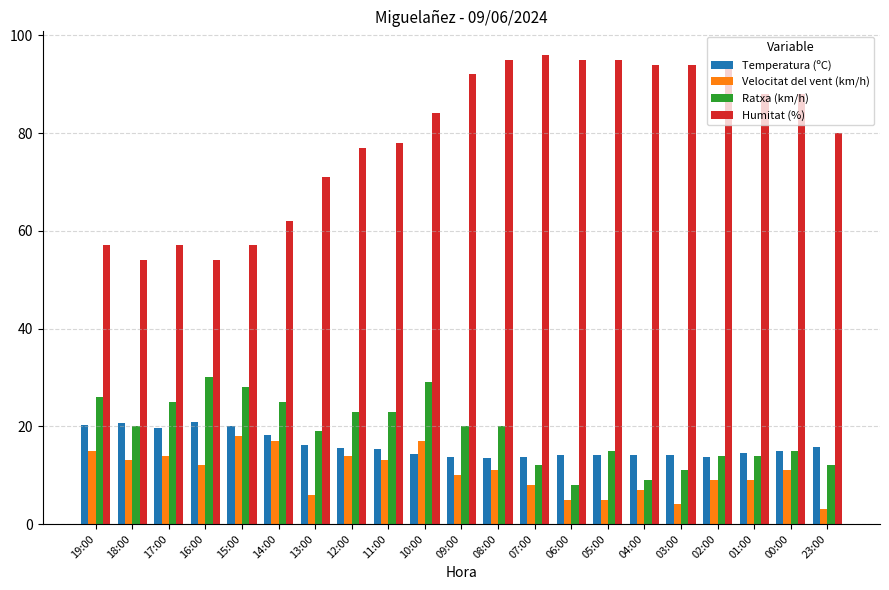

What position from the right is 09:00?

11